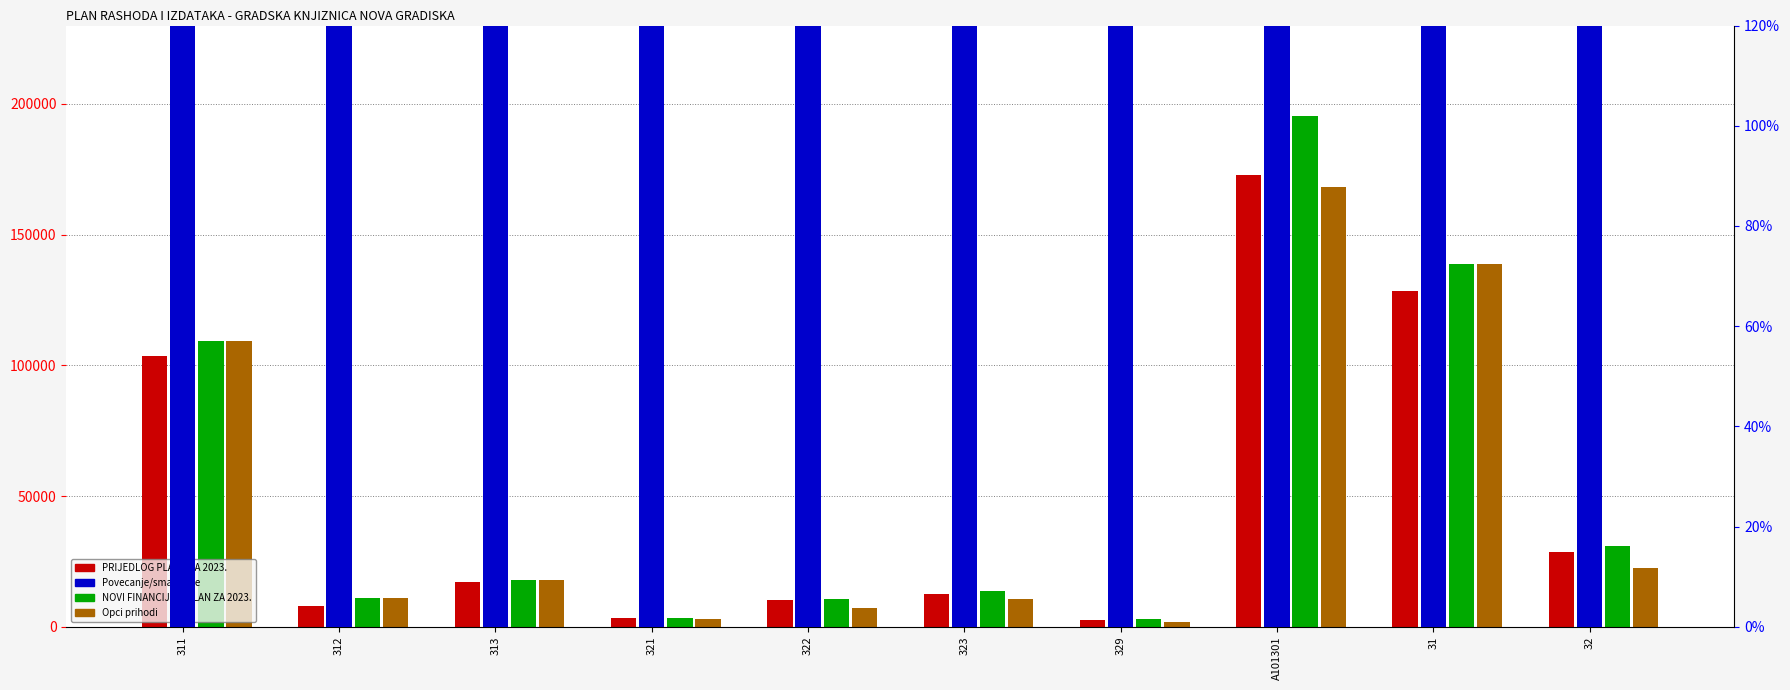

Which series has the largest total across all categories?

NOVI FINANCIJSKI PLAN ZA 2023.